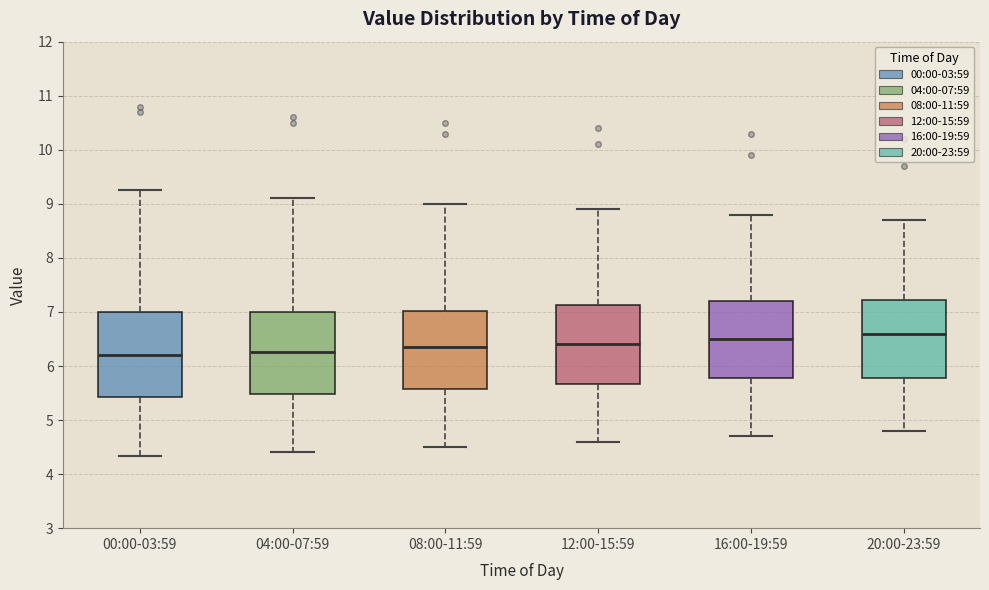

Where does the median line of the box for 16:00-19:59 sit on the y-axis? The values are not printed on the chart, so give them approximately, as read against the axis.

6.5